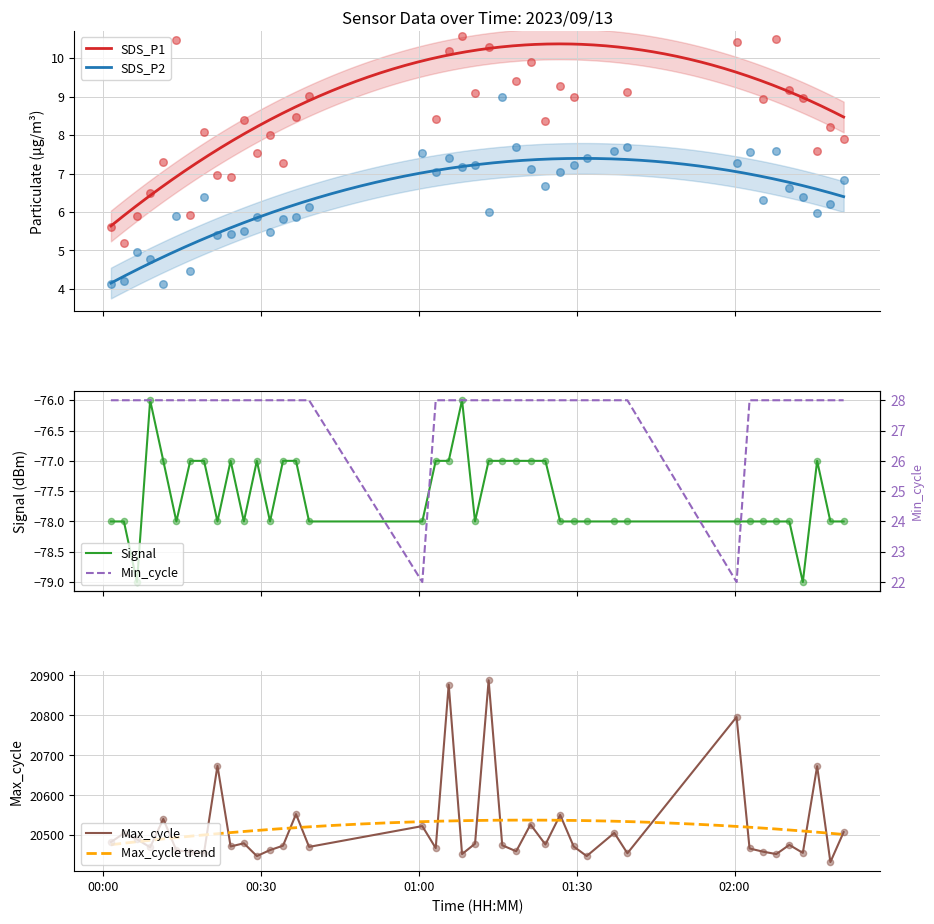

Which series has the widest spread of Y values?

Max_cycle